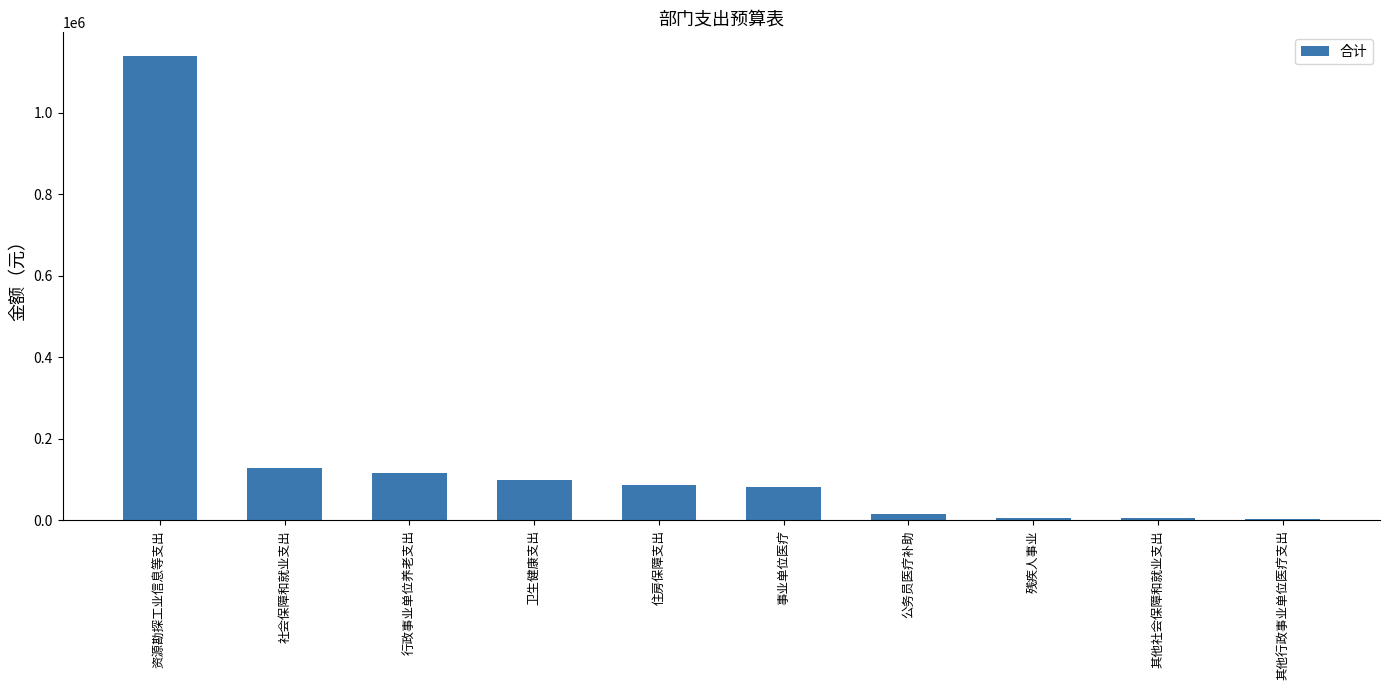

What is the ratio of the value at 资源勘探工业信息等支出 to the value at 住房保障支出?

13.1